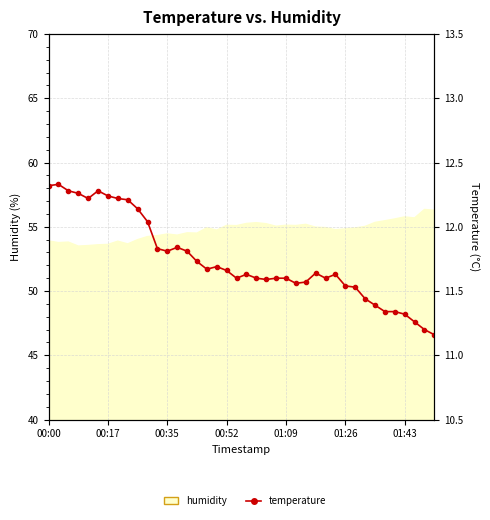

What is the value of the 28th point from the left?

11.6